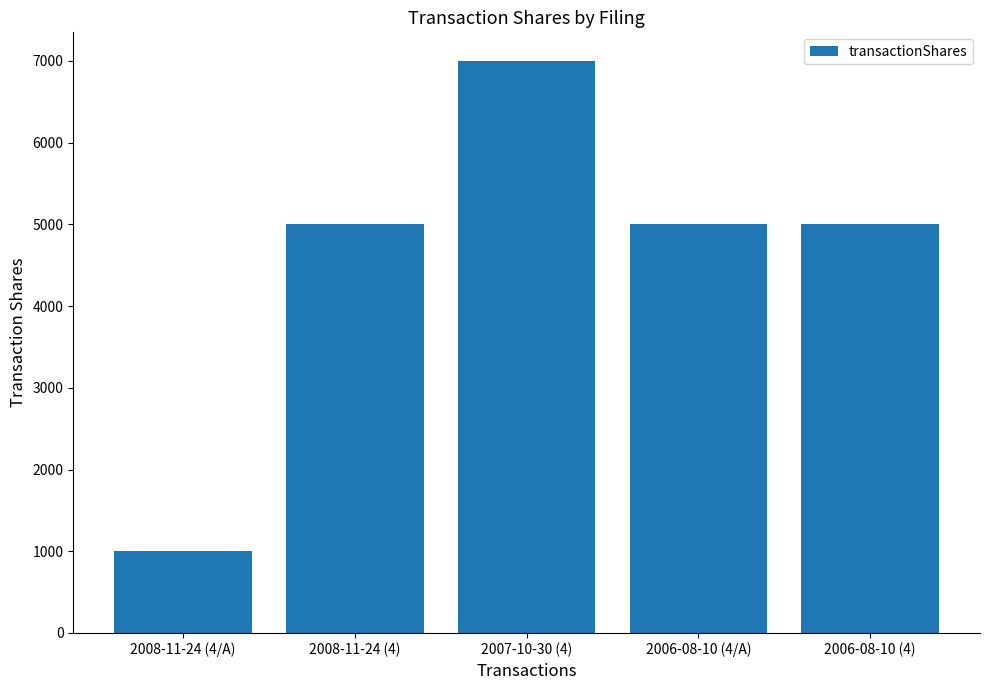

What is the approximate value at 2006-08-10 (4)?

5000